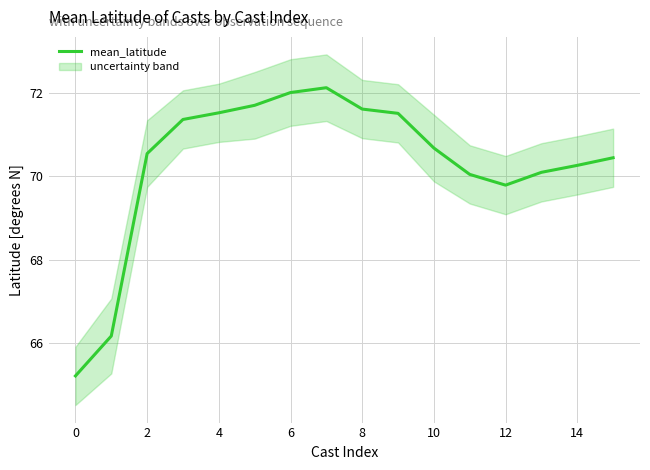

What is the greatest value displayed?

72.1